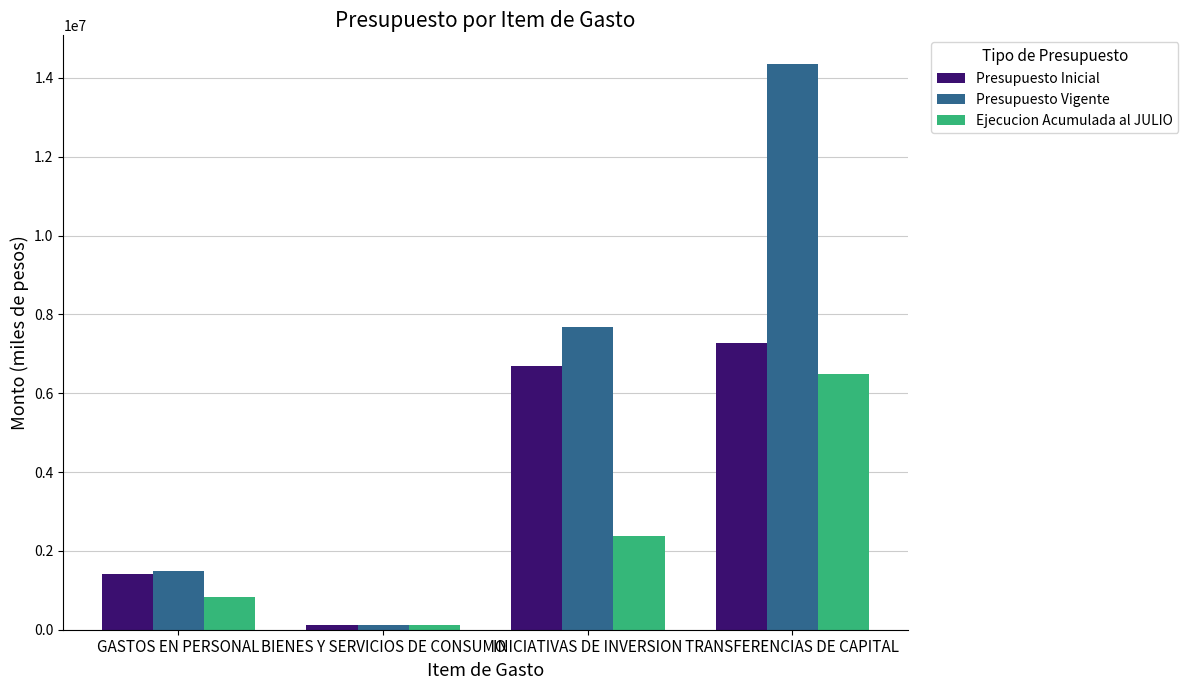

Does the chart contain stacked bars?

No